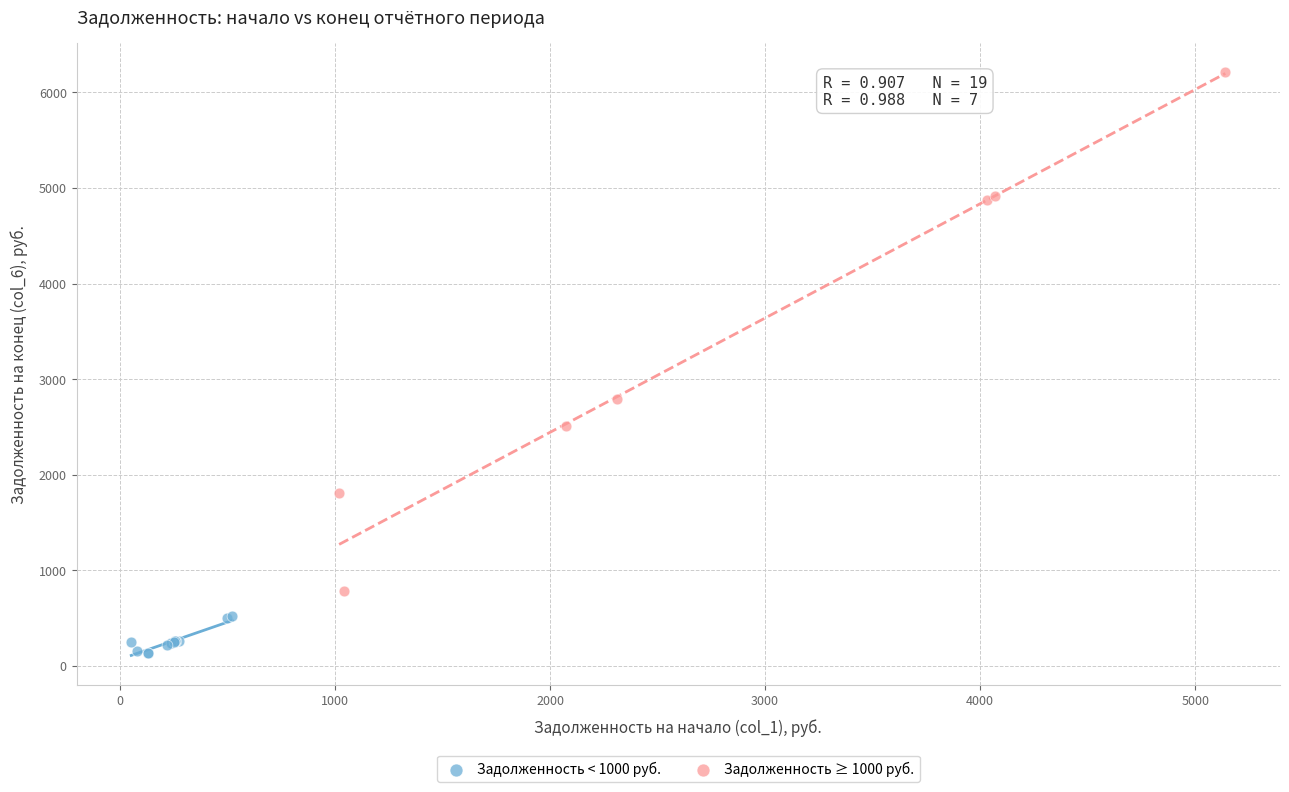

What are all the series names shown in the legend?

Задолженность < 1000 руб., Задолженность ≥ 1000 руб.